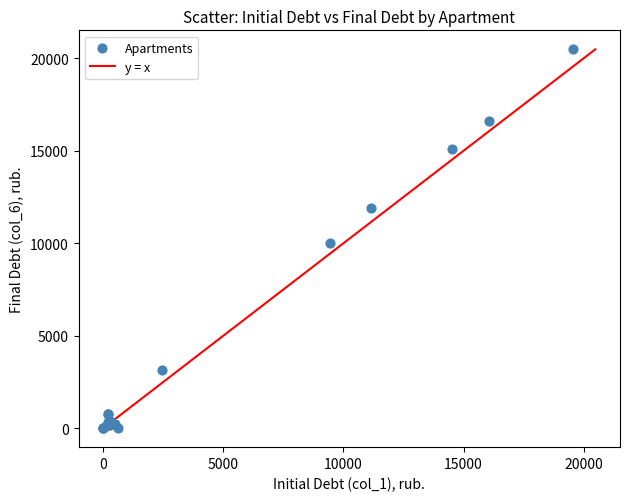

What Y value in the scatter plot is closest to 10244?

10001.7